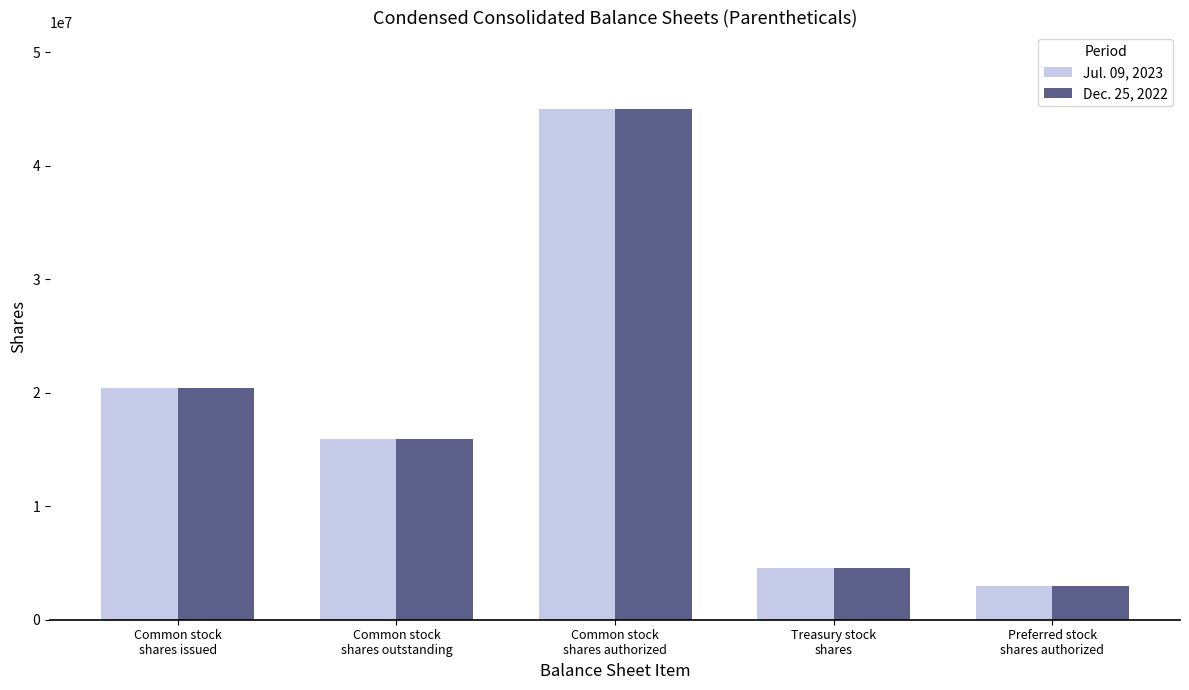

How many categories are shown in the chart?

5